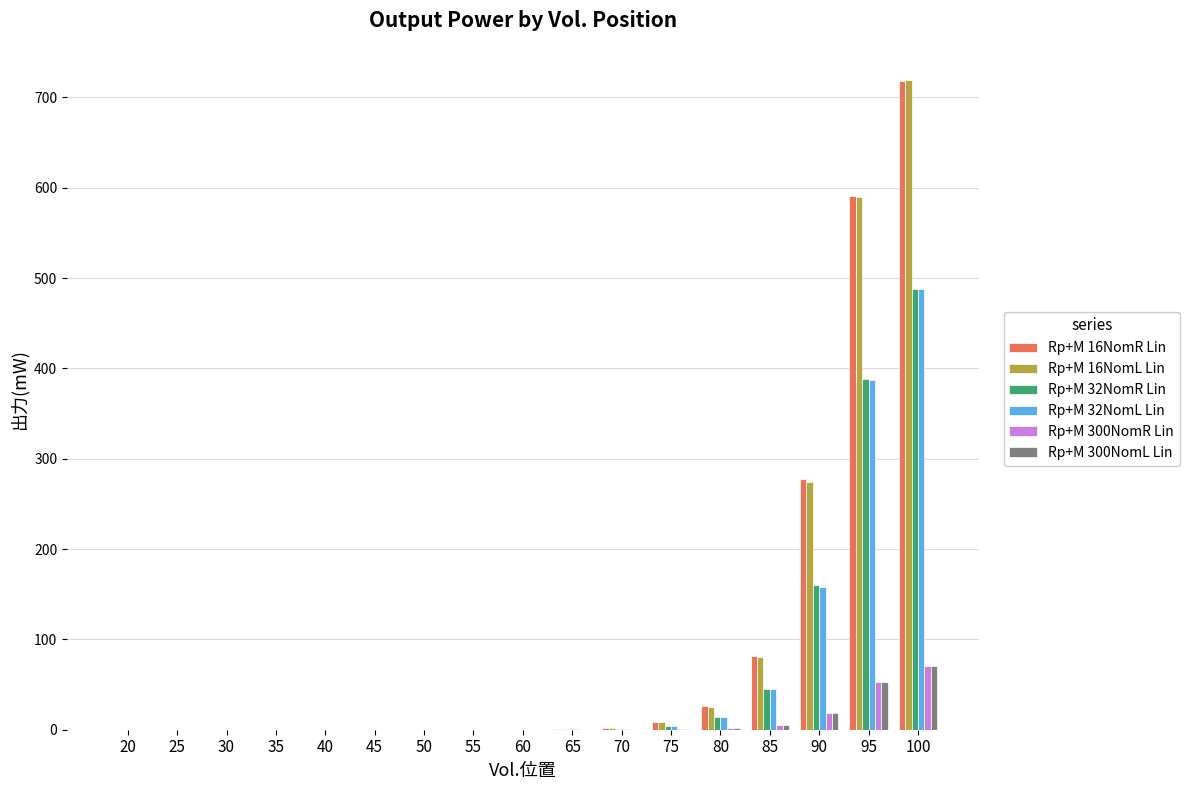

At which category is the sum across all series the highest?

100